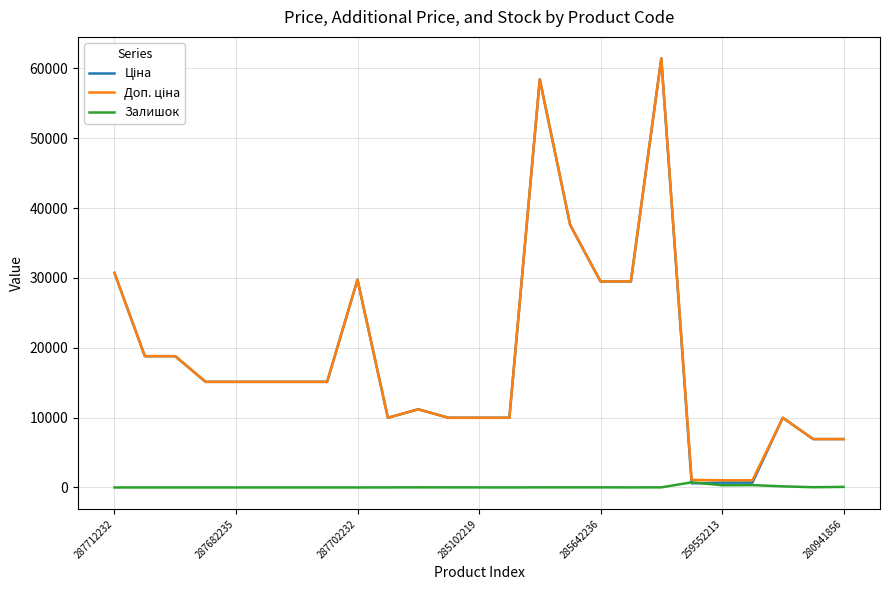

What is the greatest value displayed?

61434.3